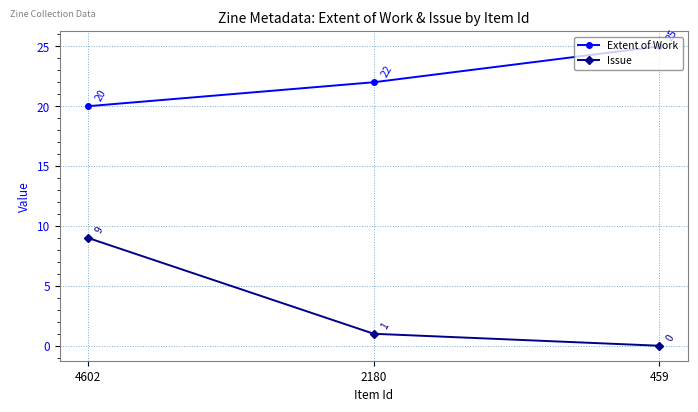

At which label is Extent of Work closest to 22?

2180